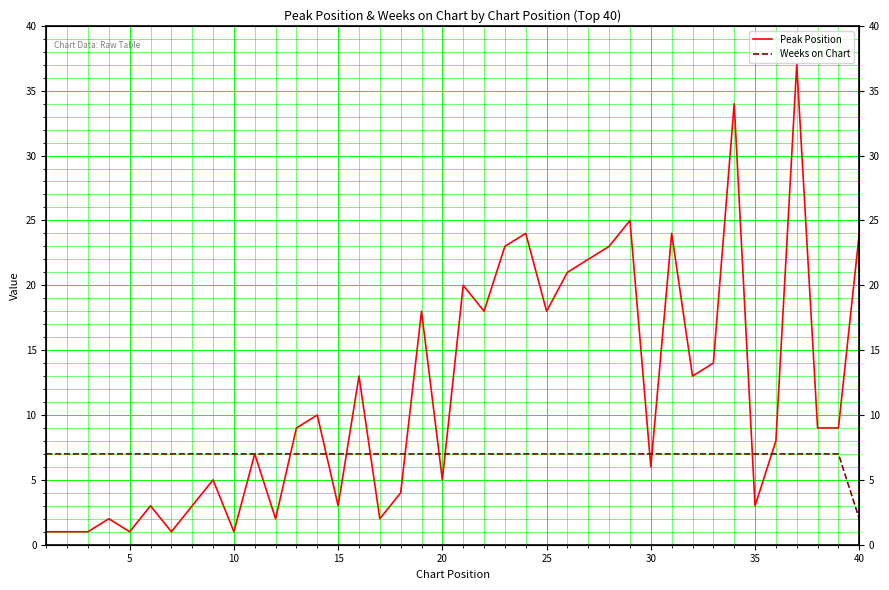

Reading right to left, what are all the values shown in this chart?

Peak Position: 24	9	9	37	8	3	34	14	13	24	6	25	23	22	21	18	24	23	18	20	5	18	4	2	13	3	10	9	2	7	1	5	3	1	3	1	2	1	1	1
Weeks on Chart: 2	7	7	7	7	7	7	7	7	7	7	7	7	7	7	7	7	7	7	7	7	7	7	7	7	7	7	7	7	7	7	7	7	7	7	7	7	7	7	7